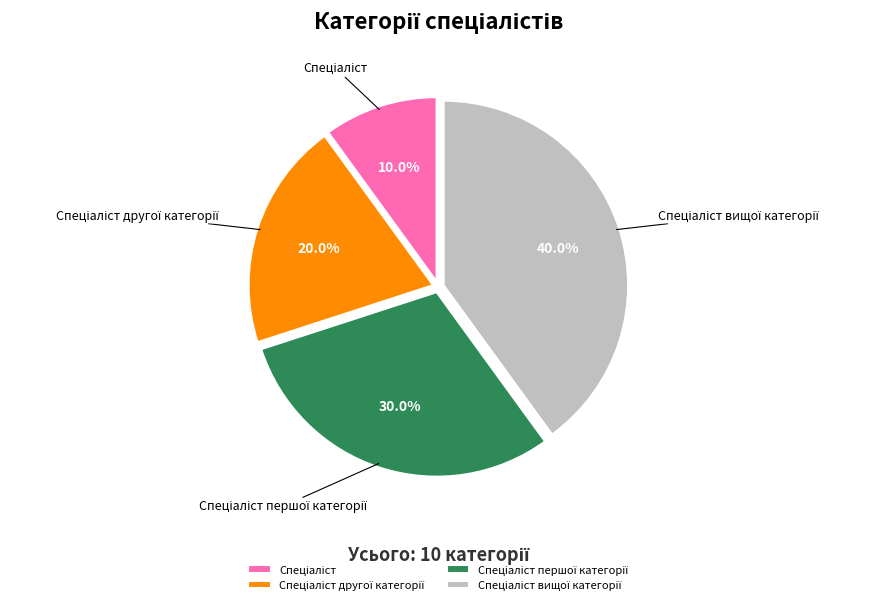

Is there a majority slice in this chart?

No